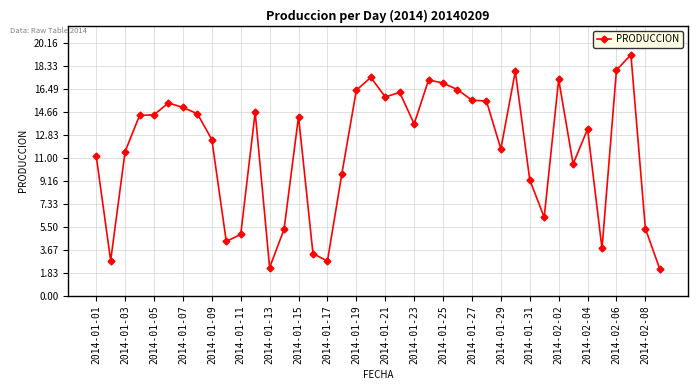

What is the greatest value displayed?

19.2